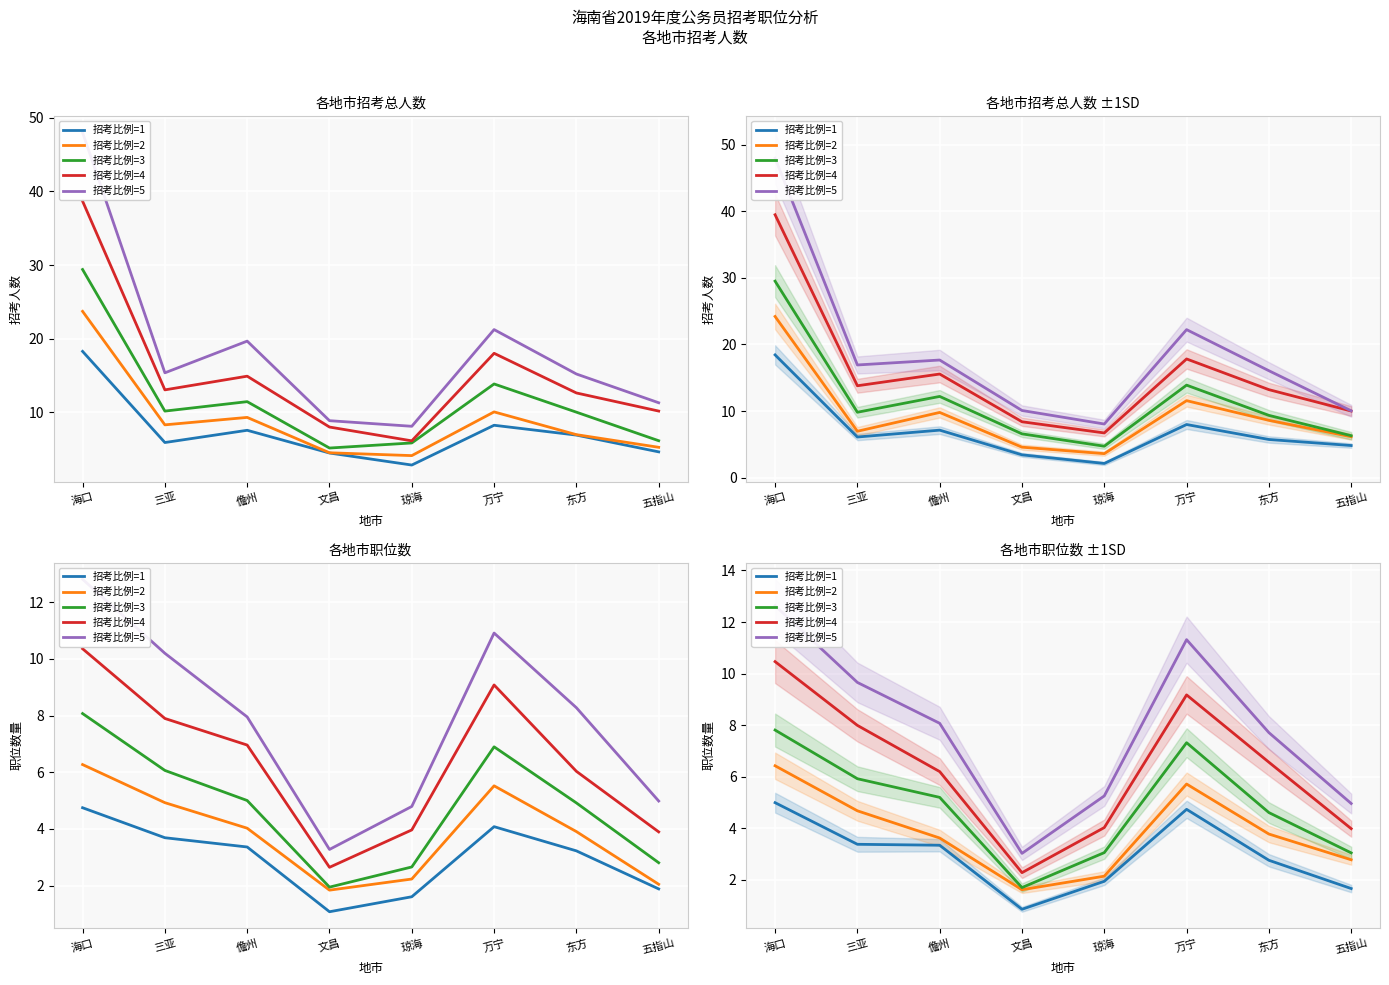

What is the sum of the 招考比例=4 values at 海口 and 文昌?

12.7